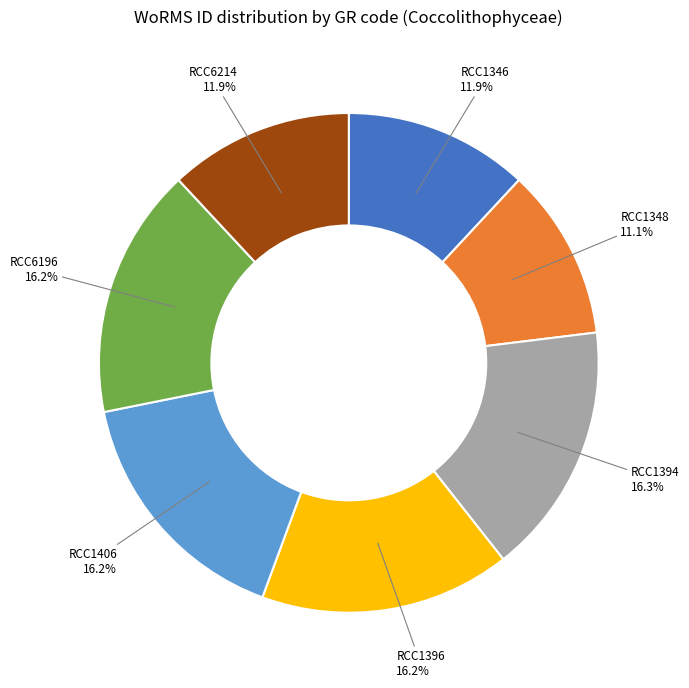

Does any single category account for the majority?

No